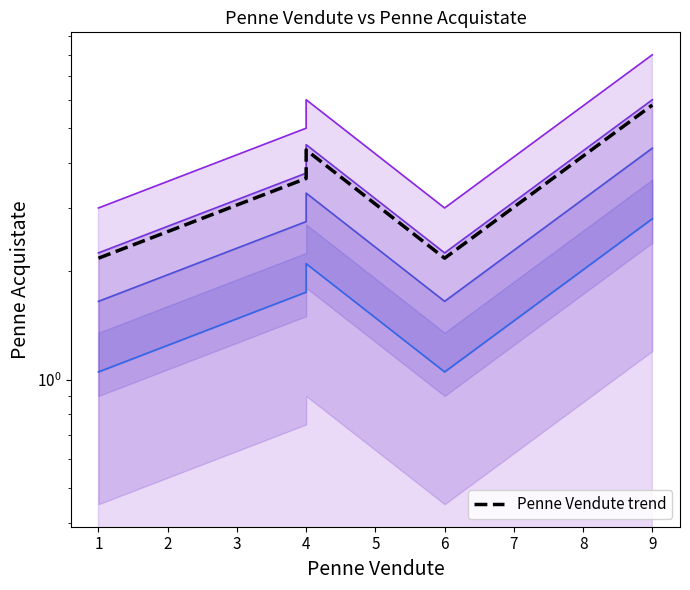

True or false: Penne Vendute trend has more than 0 interior local peaks.

True